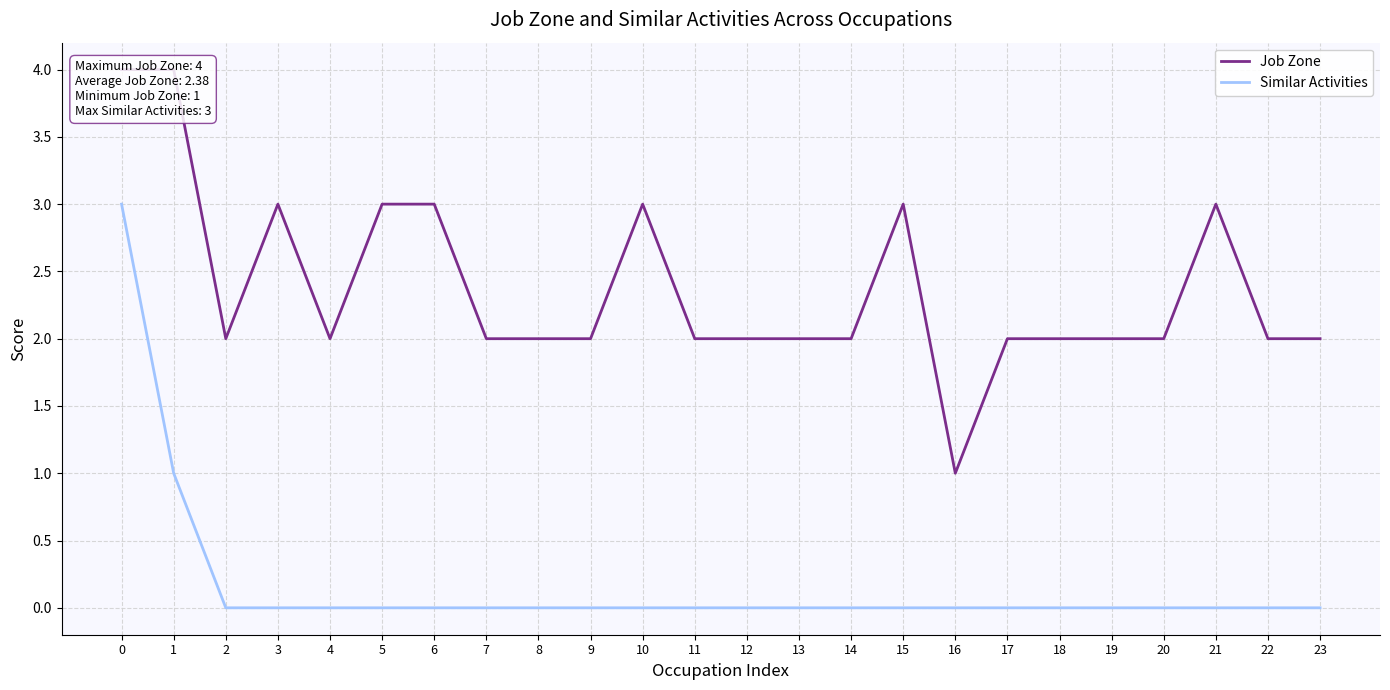

What is the difference between the highest and lowest values at 0?

1